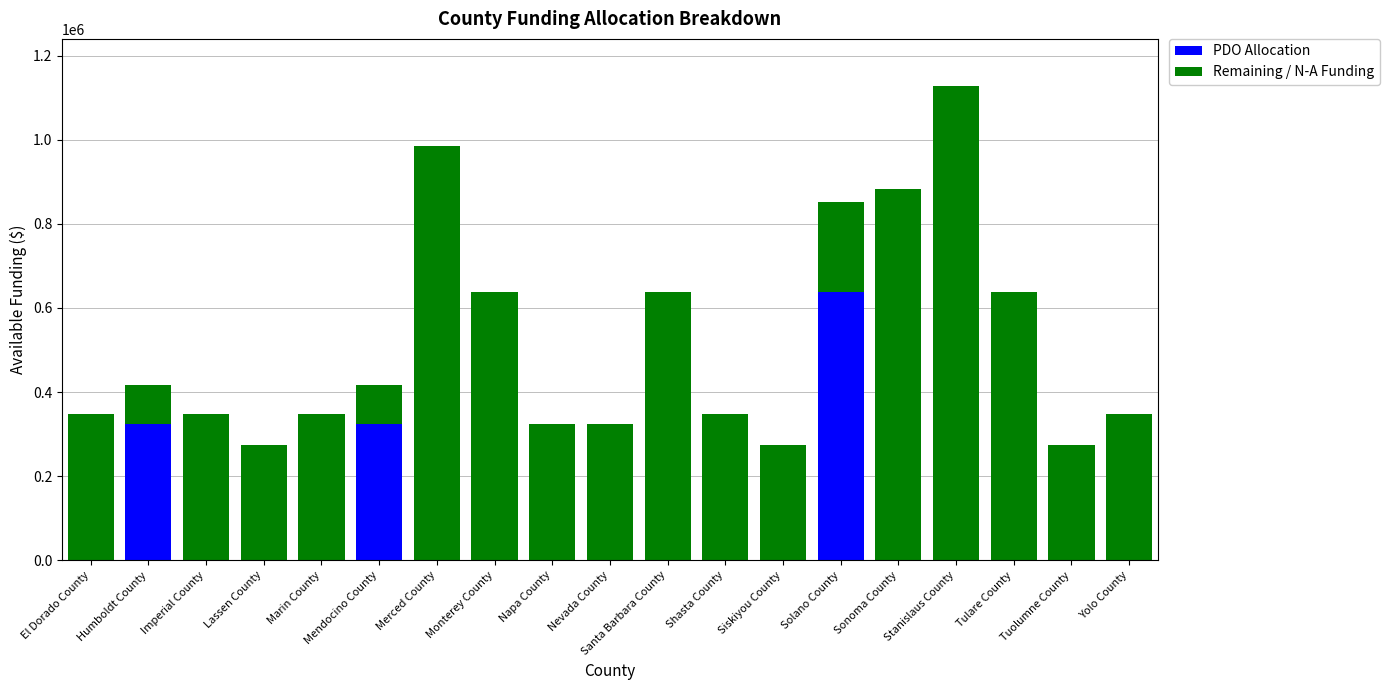

What is the sum of all PDO Allocation values?

1283800